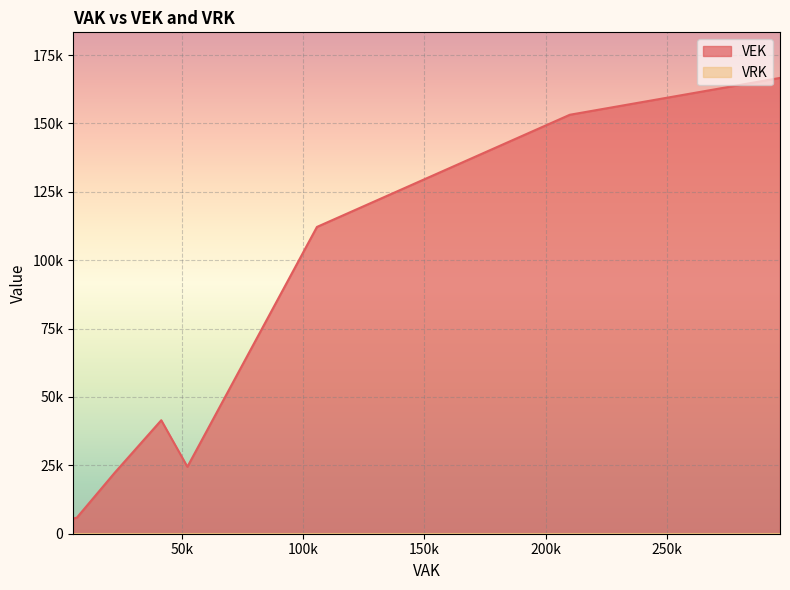

List the series in order of their overall mean, lowest first.

VRK, VEK